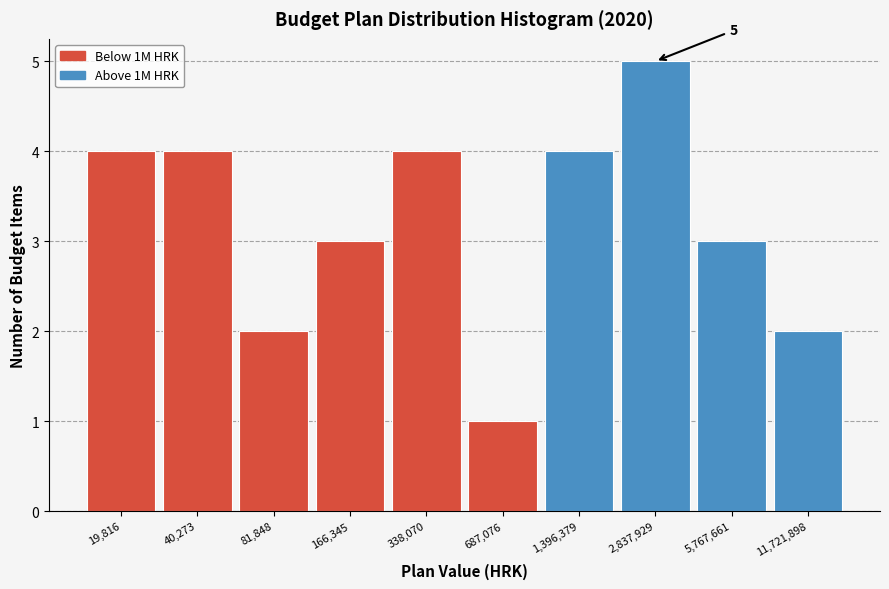

Reading left to right, what are all the values shown in this chart?

4	4	2	3	4	1	4	5	3	2